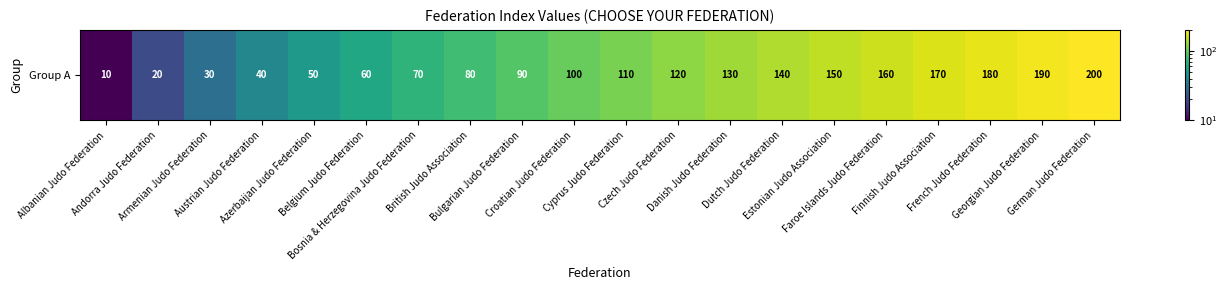

List the labels in order of value, largest first.

German Judo Federation, Georgian Judo Federation, French Judo Federation, Finnish Judo Association, Faroe Islands Judo Federation, Estonian Judo Association, Dutch Judo Federation, Danish Judo Federation, Czech Judo Federation, Cyprus Judo Federation, Croatian Judo Federation, Bulgarian Judo Federation, British Judo Association, Bosnia & Herzegovina Judo Federation, Belgium Judo Federation, Azerbaijan Judo Federation, Austrian Judo Federation, Armenian Judo Federation, Andorra Judo Federation, Albanian Judo Federation